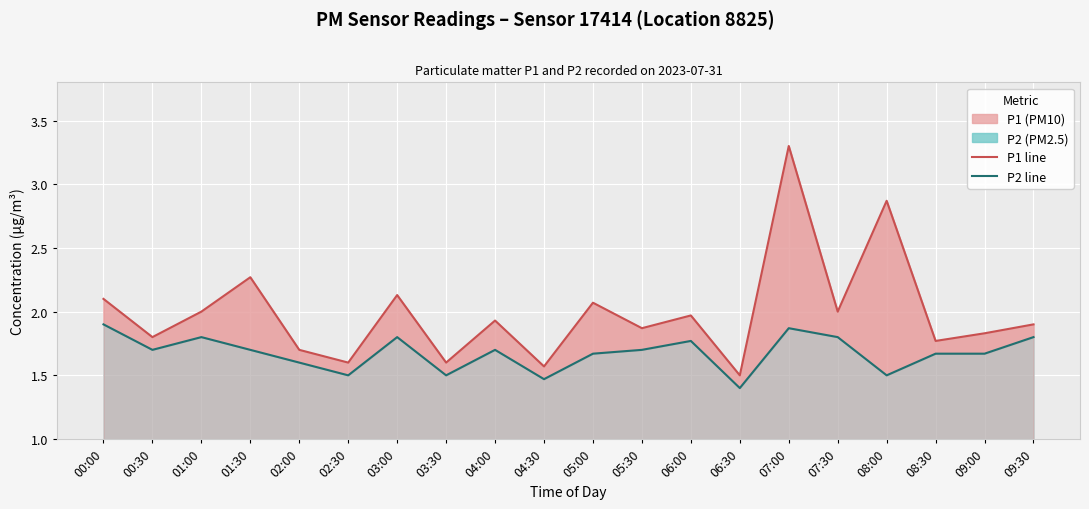

Where is the first local maximum for P2 line?

01:00